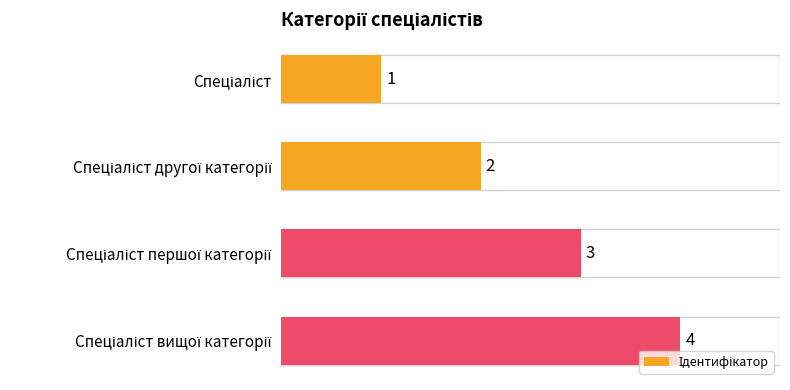

What is the sum of all values?

10